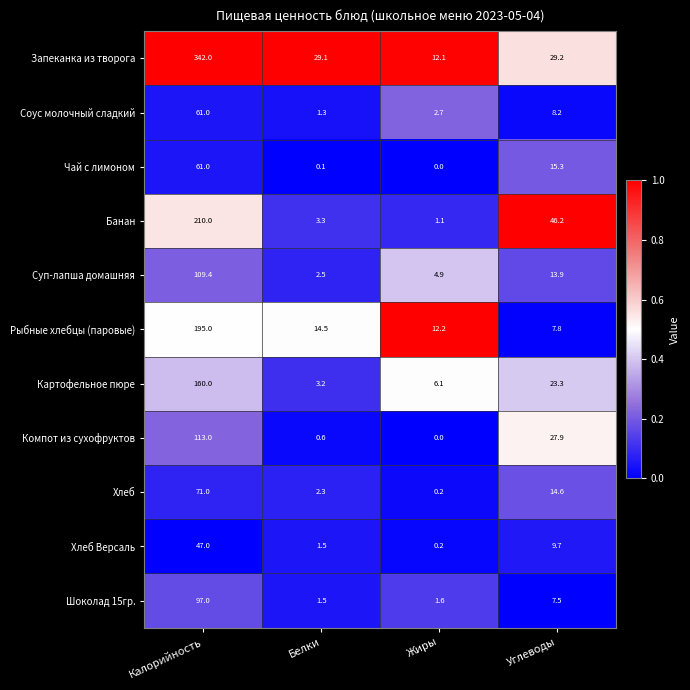

True or false: Суп-лапша домашняя has a value of 3.3 at Белки.

False